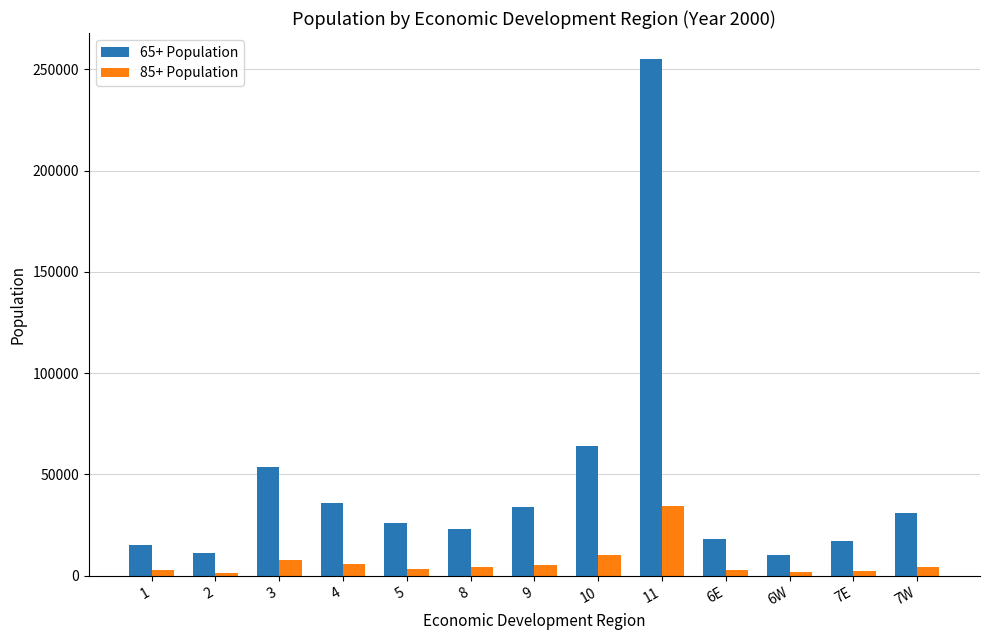

At 3, list the series in order from smallest to largest.

85+ Population, 65+ Population